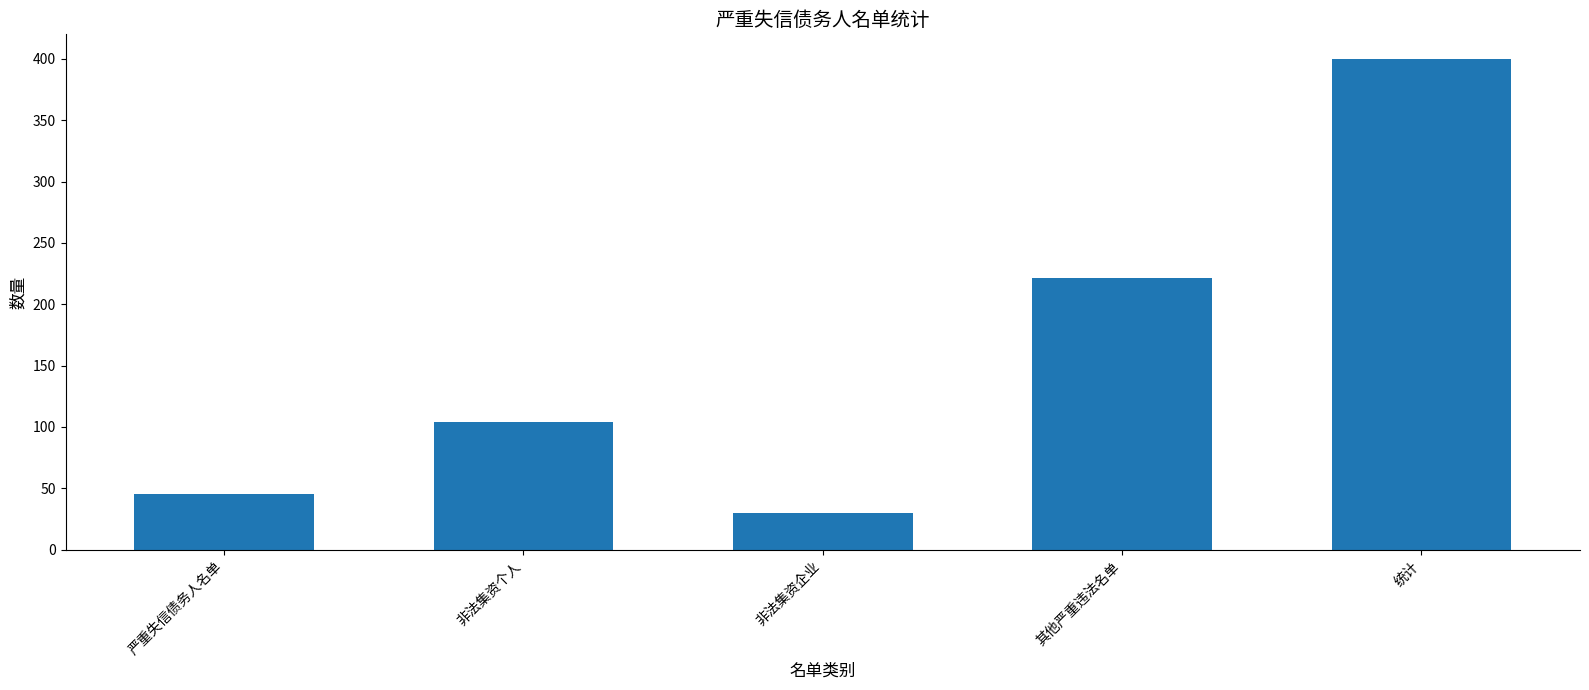

Rank the categories by value from highest to lowest.

统计, 其他严重违法名单, 非法集资个人, 严重失信债务人名单, 非法集资企业